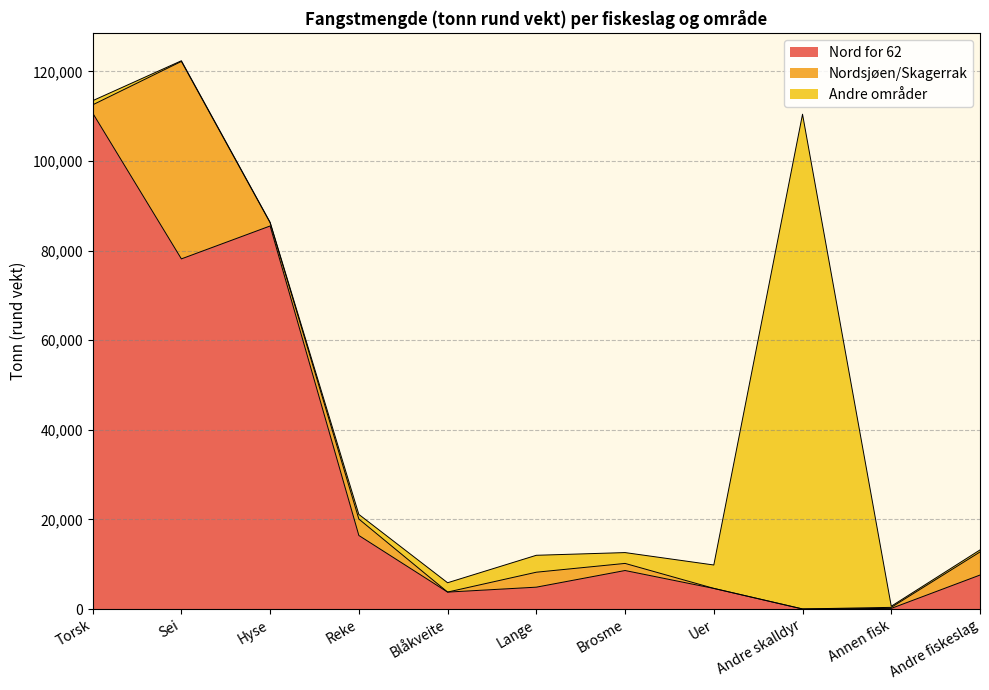

At which category is the sum across all series the highest?

Sei